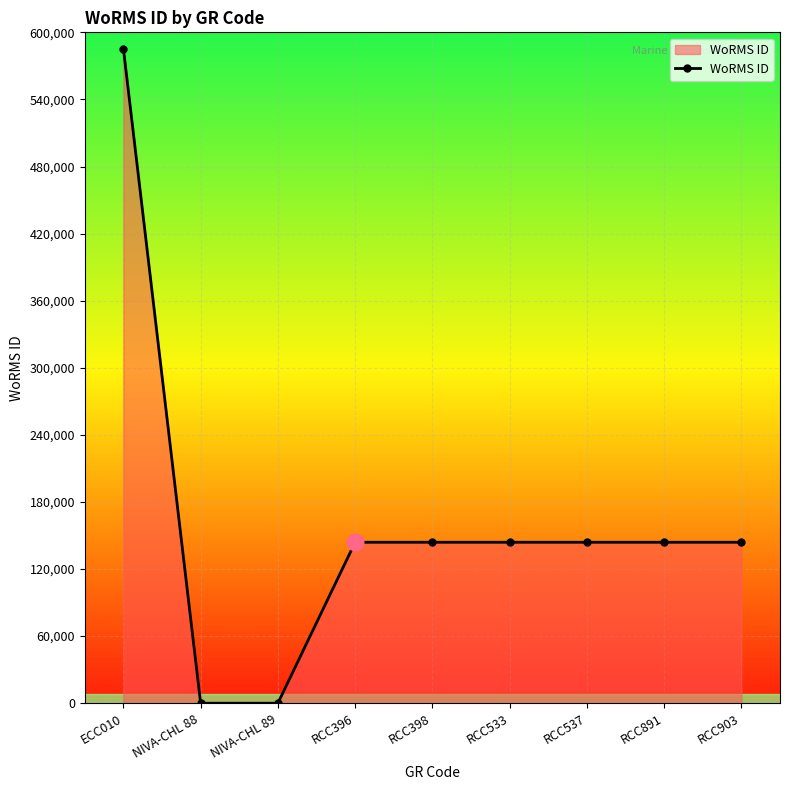

What is the change in value from NIVA-CHL 89 to RCC533?

+143947